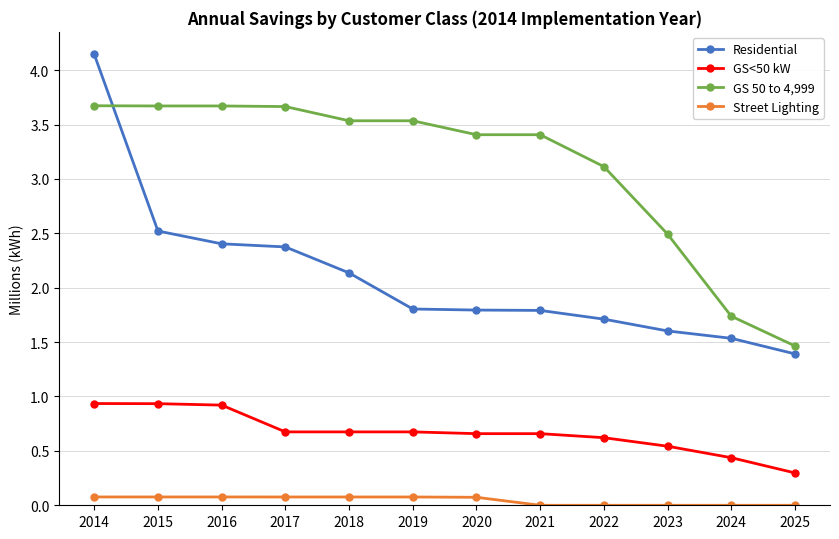

True or false: GS 50 to 4,999 has a value of 1.0 at 2020.

False